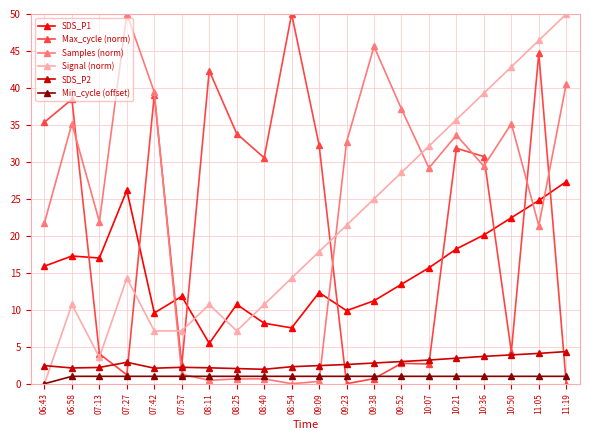

Which series ends up on top after the final intersection of Signal (norm) and Samples (norm)?

Signal (norm)